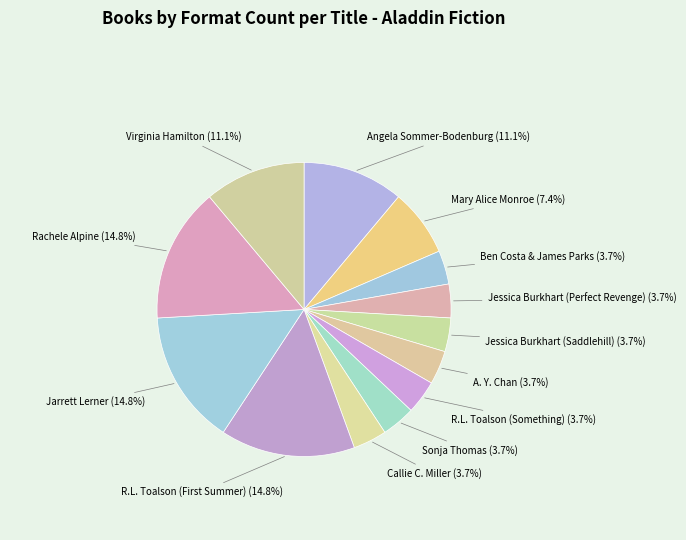

To the nearest percent, what is the difference between the largest and smallest slice percentages?

11%